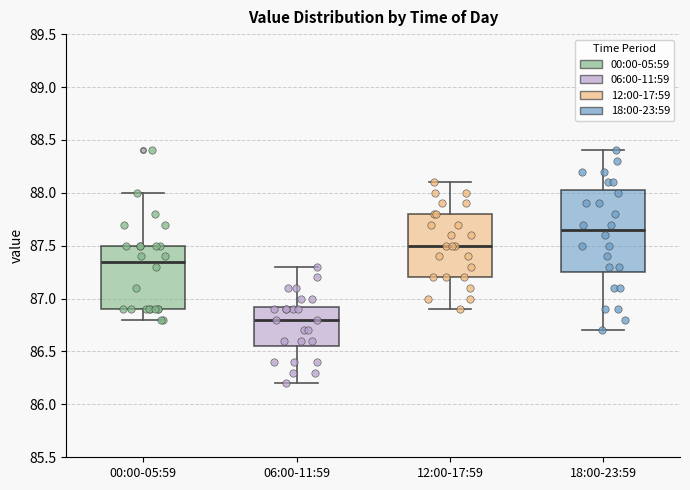

Where is the upper edge of the box for 18:00-23:59 on the y-axis? The values are not printed on the chart, so give them approximately, as read against the axis.

88.05